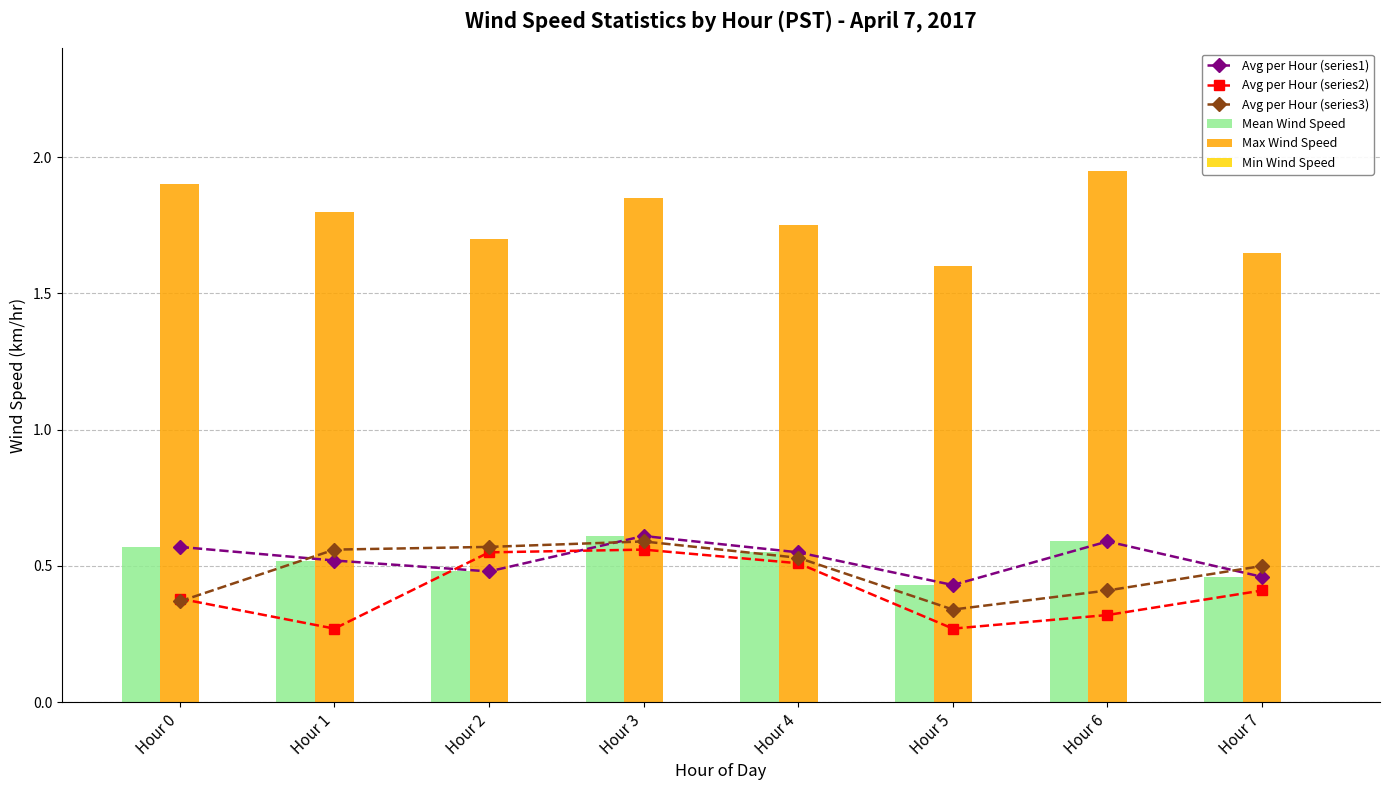

Count the number of categories in the chart.

8